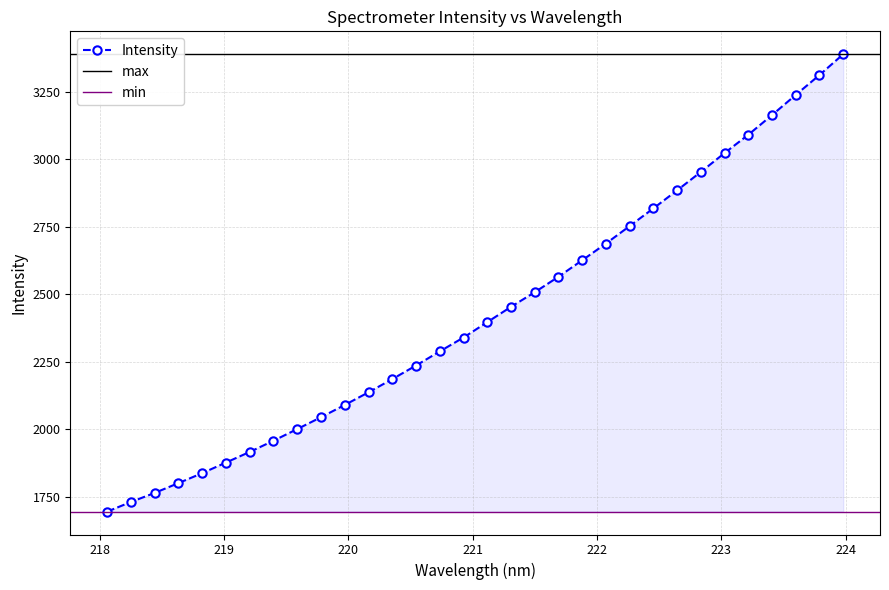

Rank the categories by value from lowest to highest.

218.0596, 218.2508, 218.442, 218.6332, 218.8244, 219.0156, 219.2067, 219.3979, 219.589, 219.7801, 219.9712, 220.1623, 220.3533, 220.5444, 220.7354, 220.9264, 221.1174, 221.3083, 221.4993, 221.6902, 221.8812, 222.0721, 222.263, 222.4538, 222.6447, 222.8355, 223.0264, 223.2172, 223.408, 223.5987, 223.7895, 223.9802